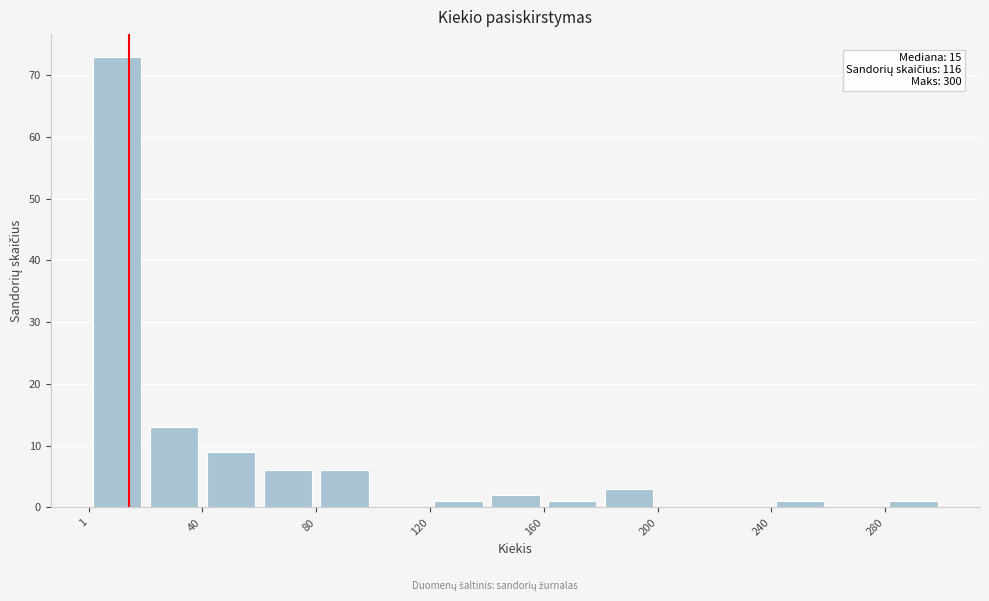

Read against the x-axis, roughly where is the centre of the tallest bar?

10